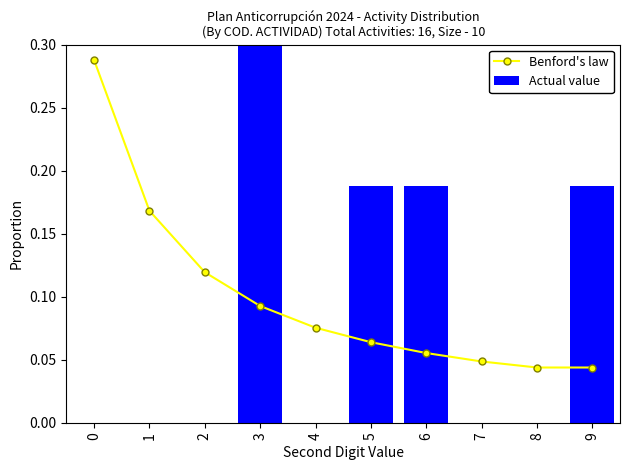

Reading left to right, extract all data points from this chart.

Benford's law: 0=0.3	1=0.2	2=0.1	3=0.1	4=0.1	5=0.1	6=0.1	7=0.0	8=0.0	9=0.0
Actual value: 0=0.0	1=0.0	2=0.0	3=0.4	4=0.0	5=0.2	6=0.2	7=0.0	8=0.0	9=0.2